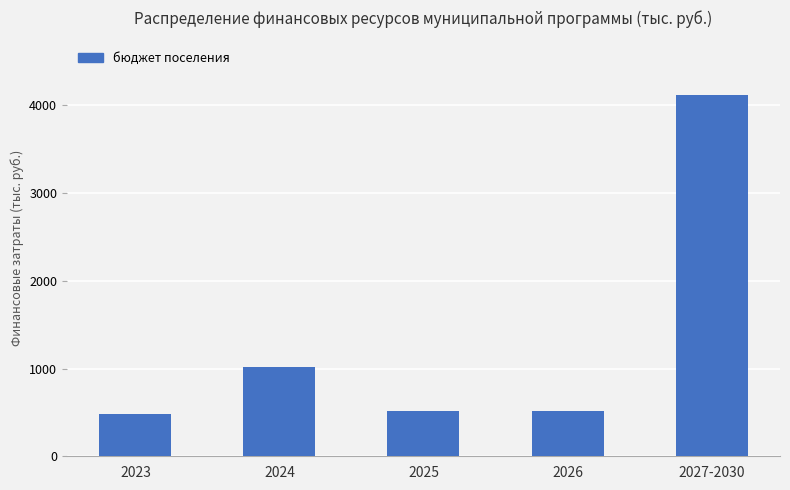

Where does the data first go above 518?

2024